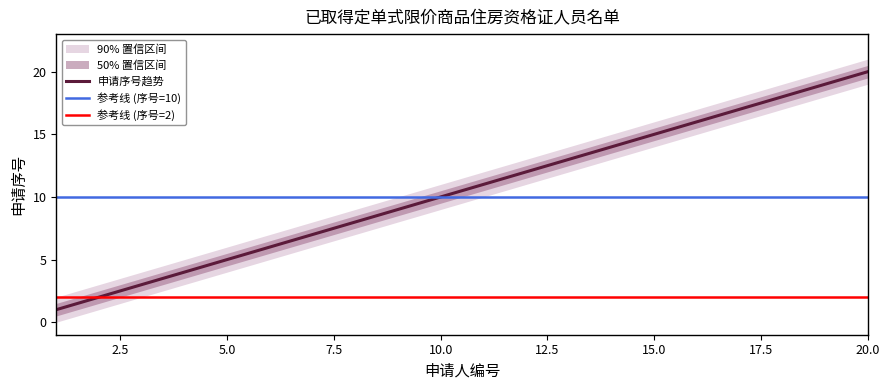

How many data points in 申请序号 are less than 11?

10